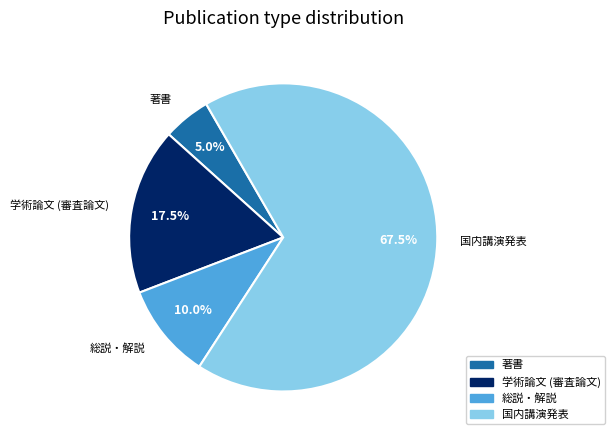

What portion of the pie excludes 著書?

95.0%